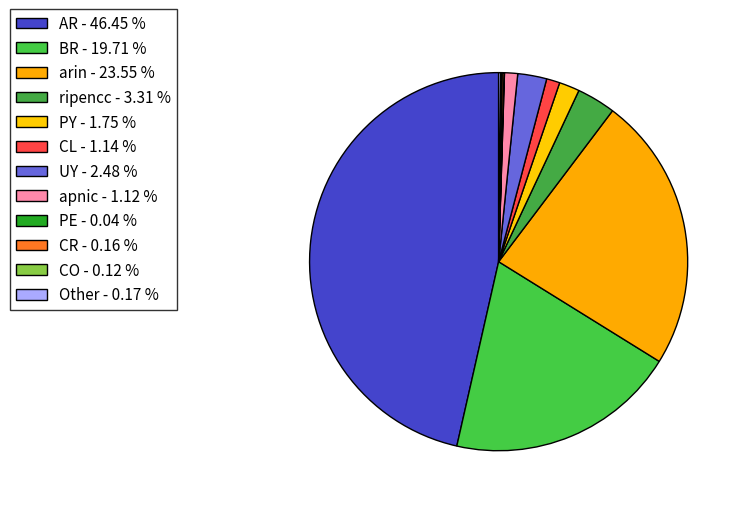

Which has a higher value, apnic or PY?

PY